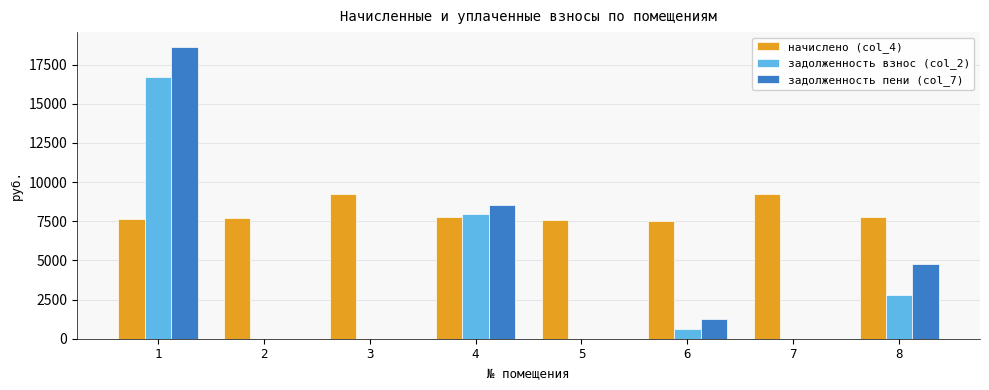

Is it true that начислено (col_4) equals 4856.2 at 3?

False